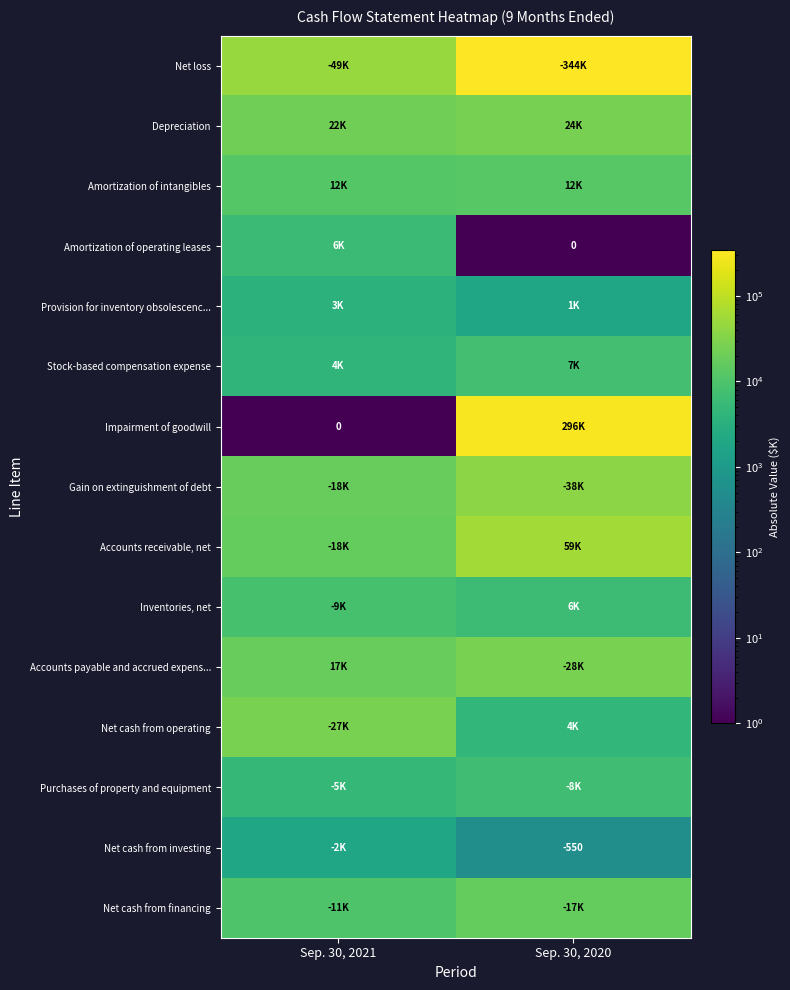

Which series has the largest total across all categories?

Net loss